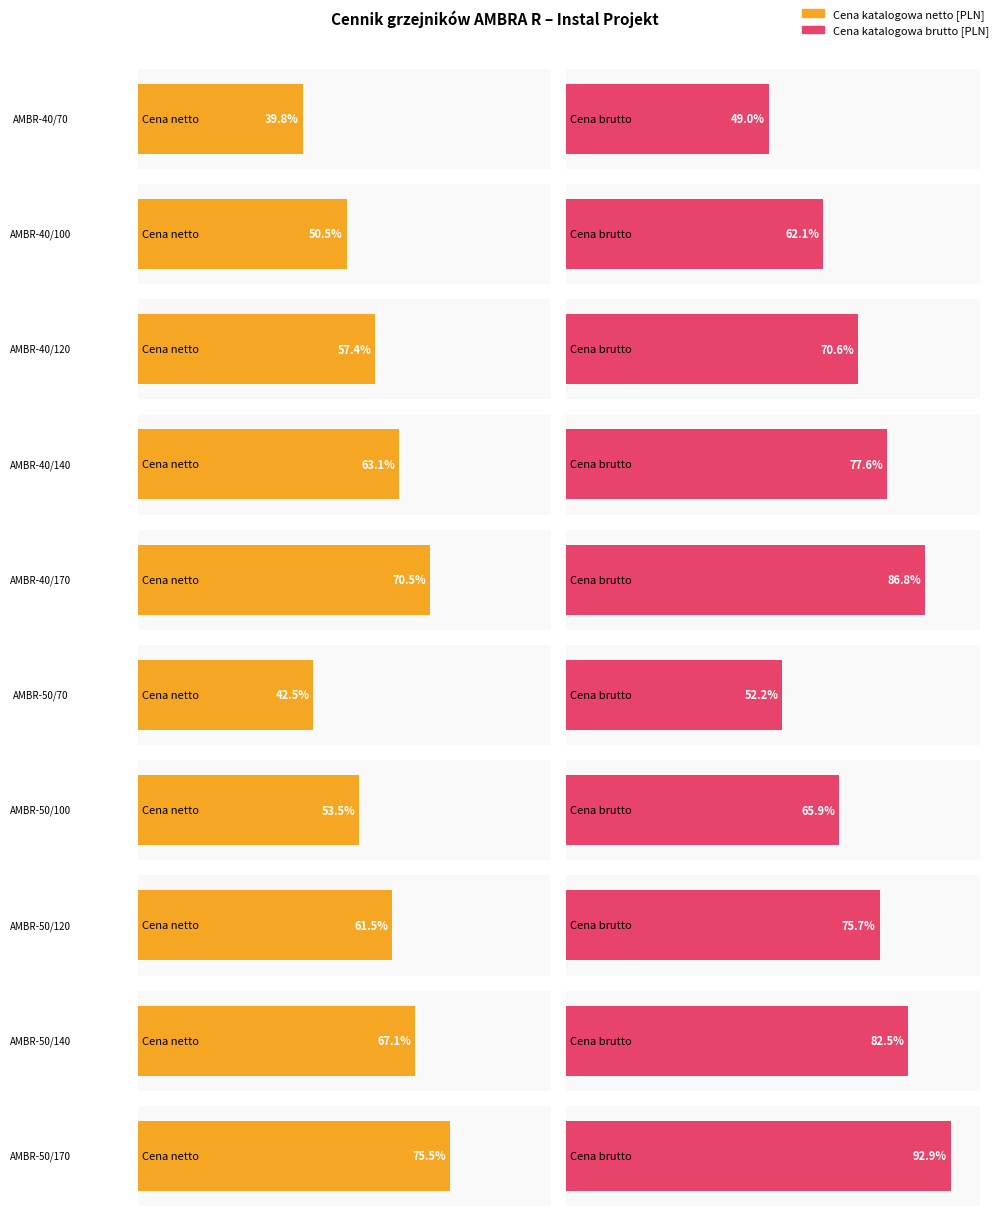

At which label does Cena katalogowa netto [PLN] reach its minimum?

AMBR-40/70